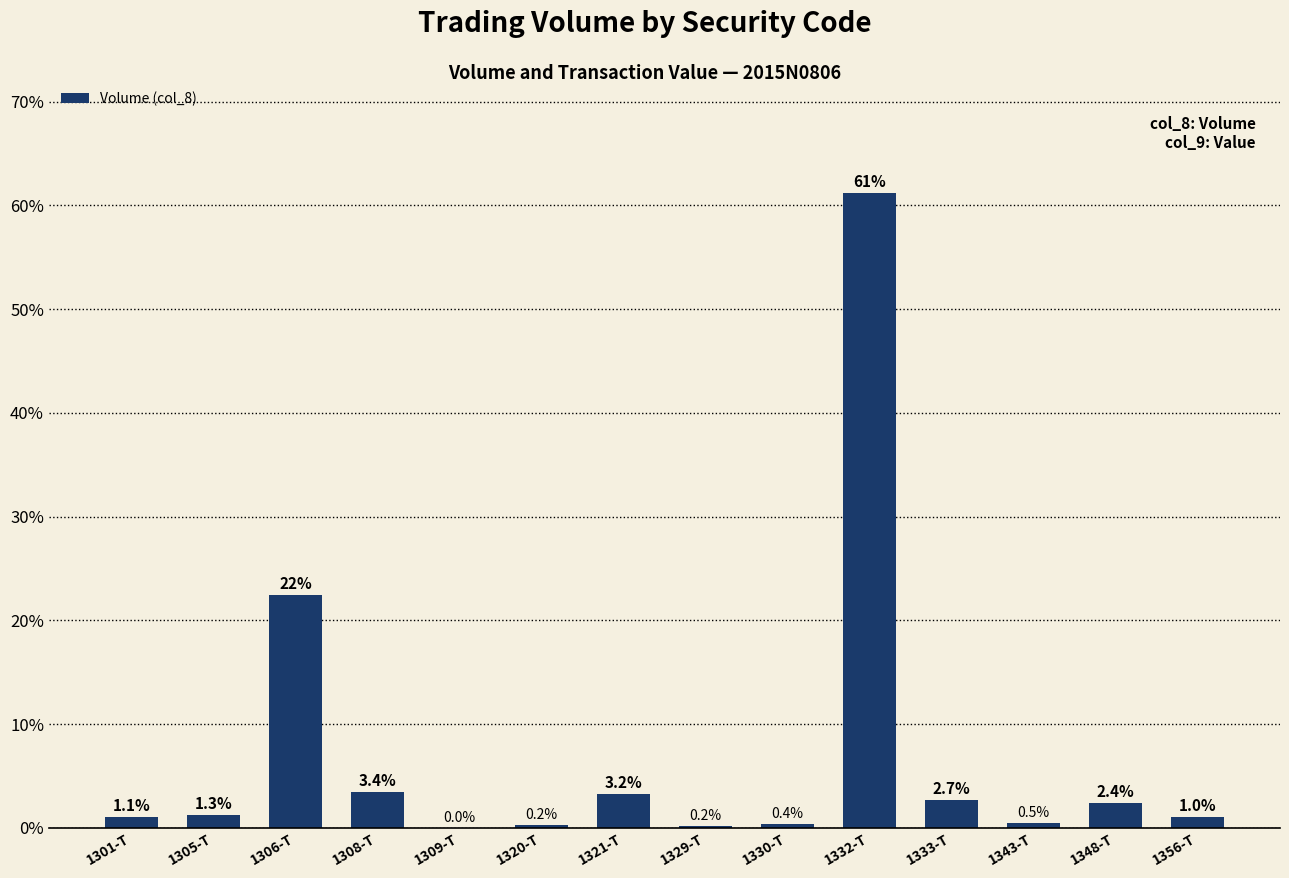

How many series are shown in this chart?

1